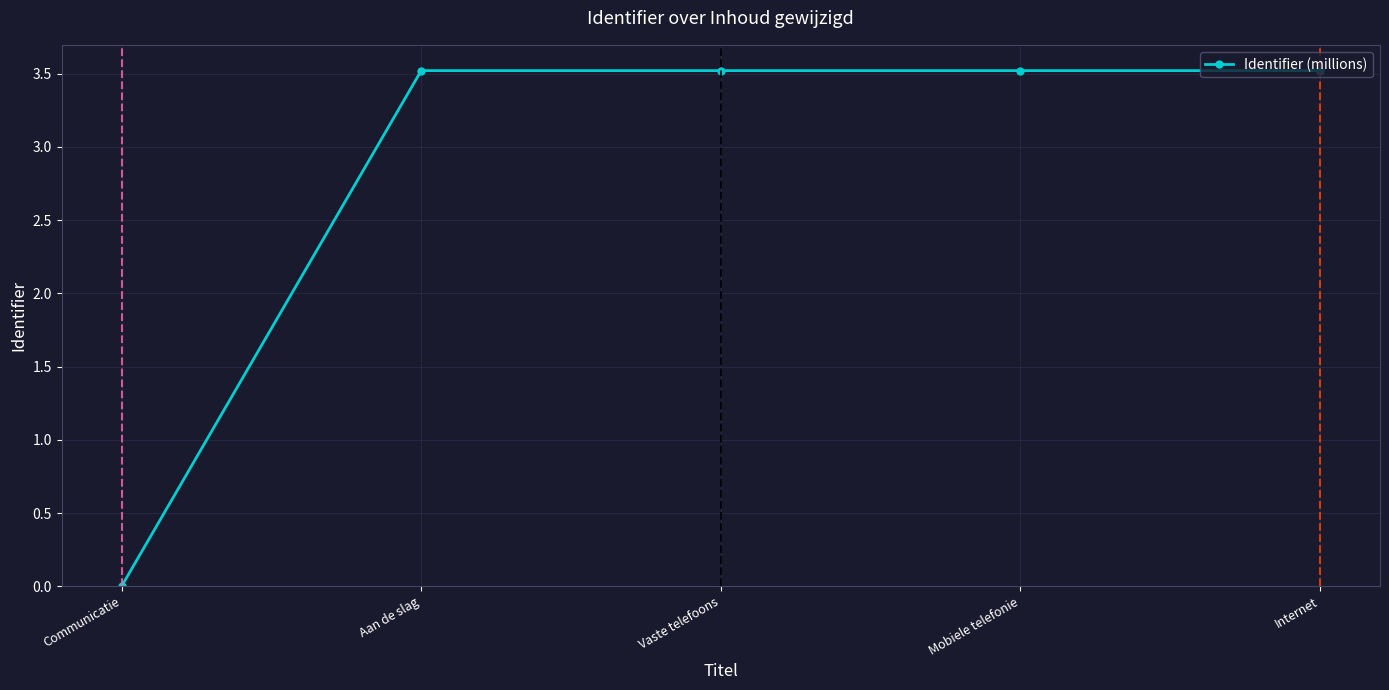

The value at Aan de slag is 3.5. True or false?

True